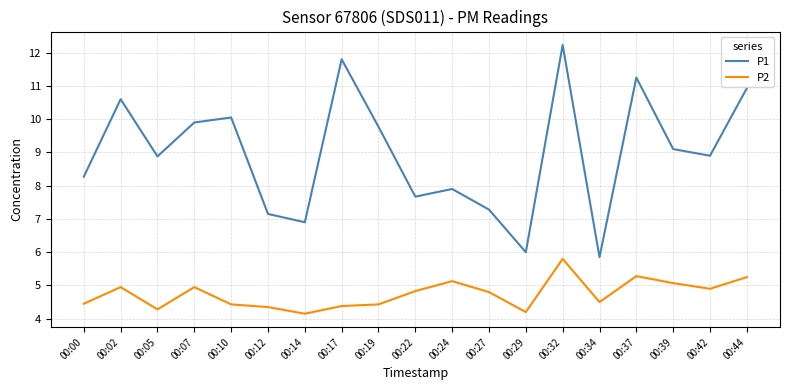

What is the spread (max minus min) of values at 00:22?

2.8